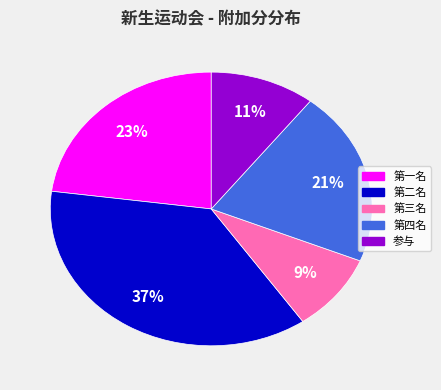

Is there any slice that represents more than half of the pie?

No